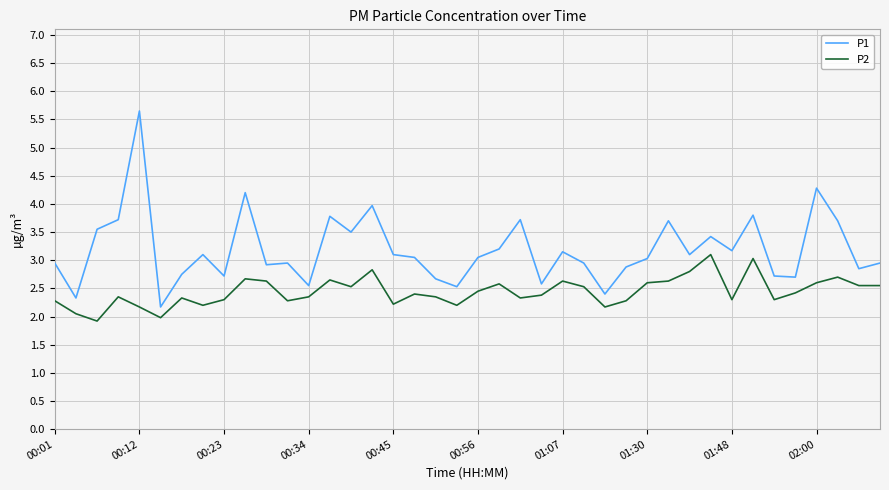

True or false: P1 and P2 intersect in this chart.

False